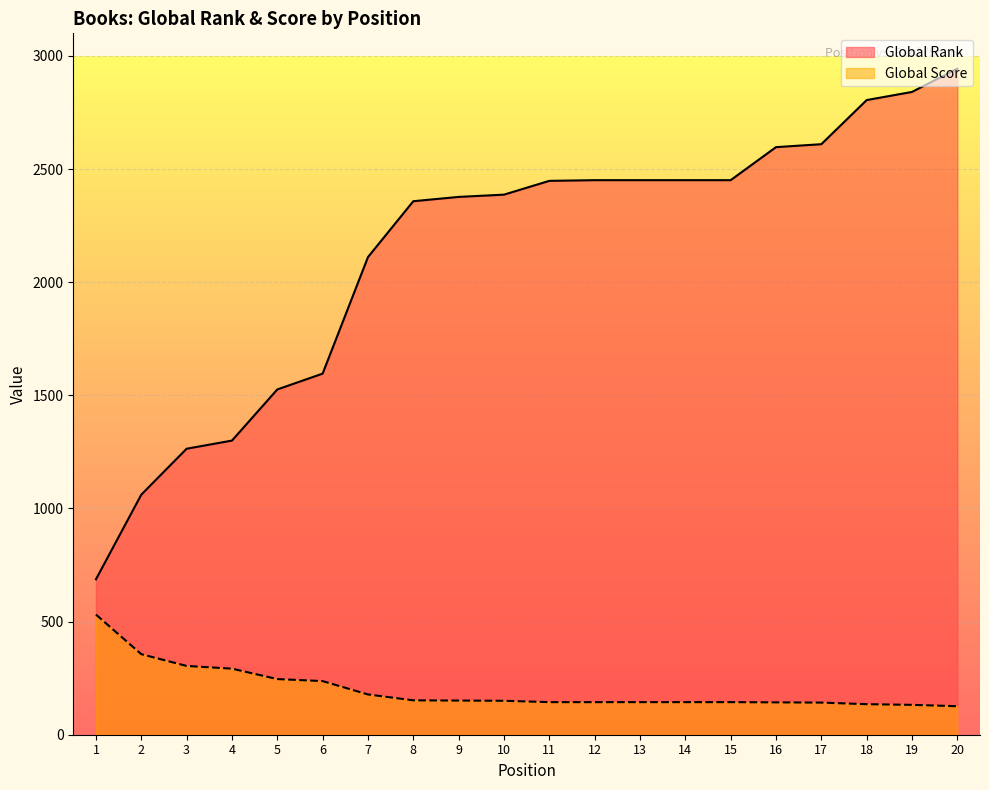

What is the difference between the maximum and minimum values in the Global Rank series?

2257